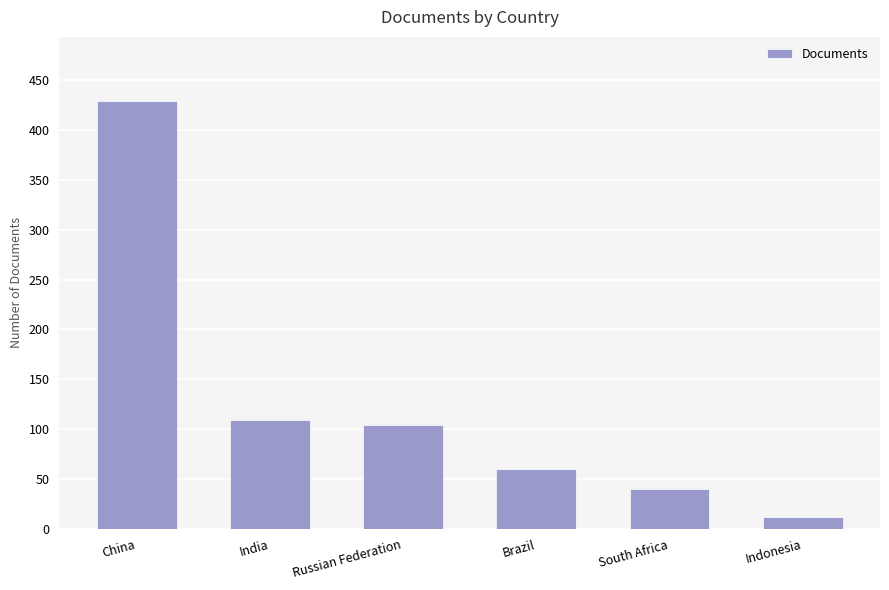

What is the difference between the second highest and minimum values?

97